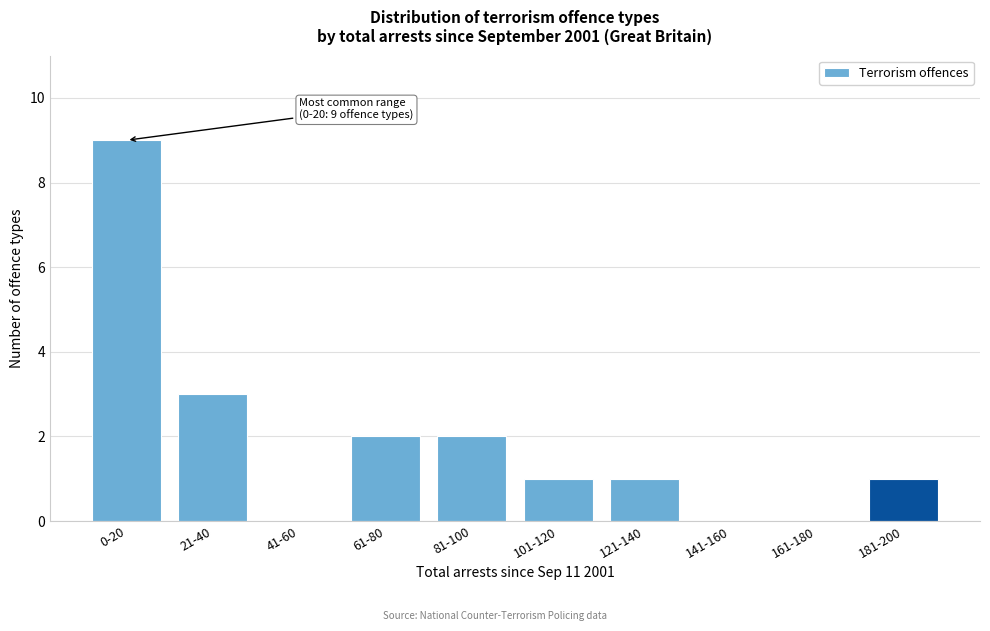

Reading left to right, list all the values displayed in this chart.

0-20=9	21-40=3	41-60=0	61-80=2	81-100=2	101-120=1	121-140=1	141-160=0	161-180=0	181-200=1